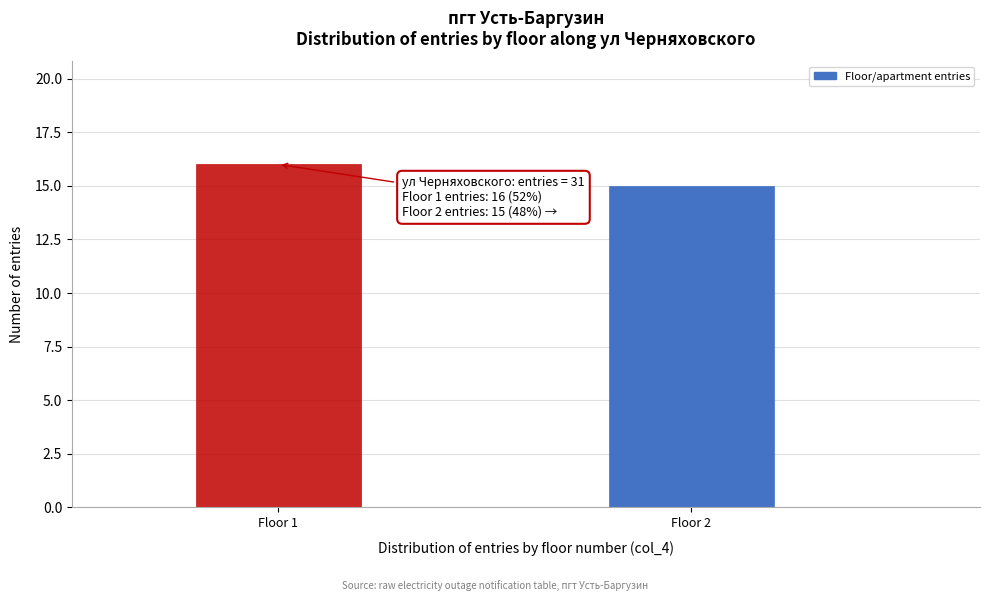

Reading left to right, what are all the values shown in this chart?

16	15